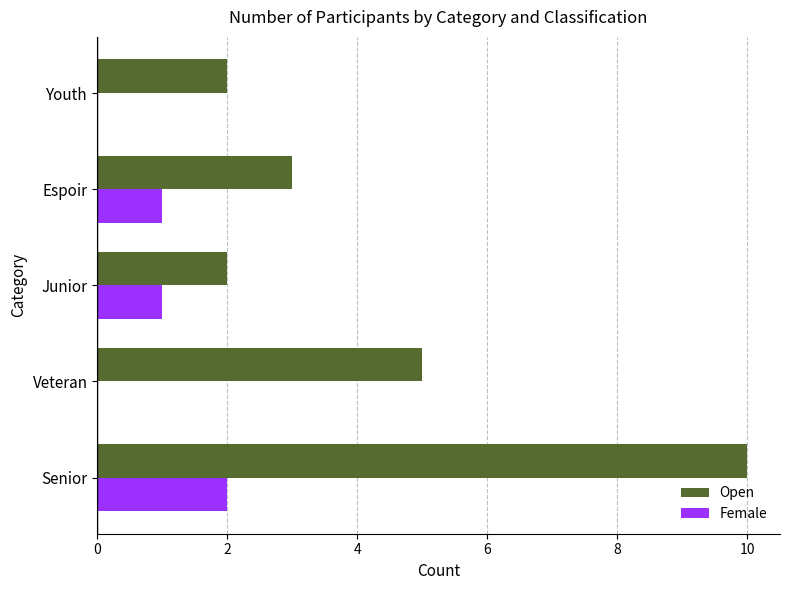

The value of Open at Senior is 10. True or false?

True